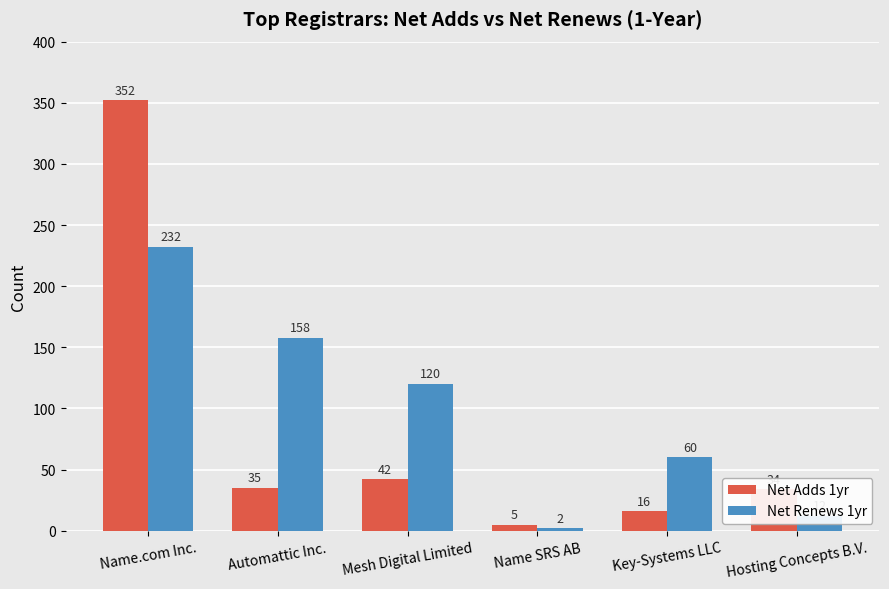

Reading right to left, transcribe all the data shown in this chart.

Net Adds 1yr: 34	16	5	42	35	352
Net Renews 1yr: 12	60	2	120	158	232